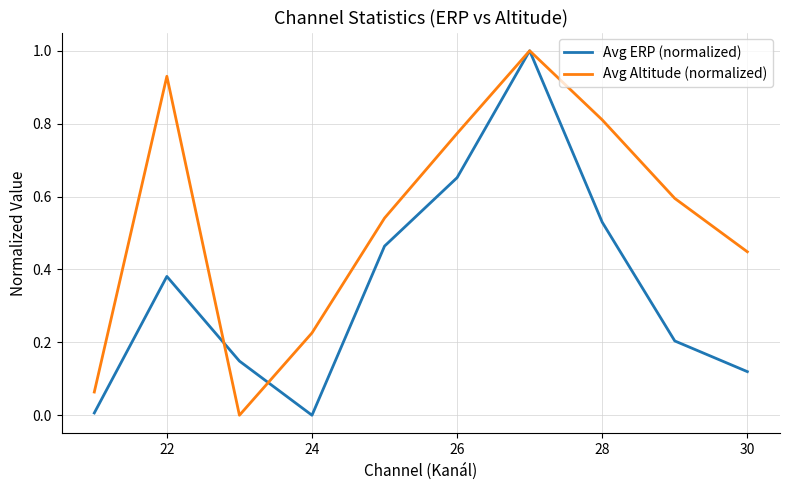

List the series in order of their overall mean, lowest first.

Avg ERP (normalized), Avg Altitude (normalized)